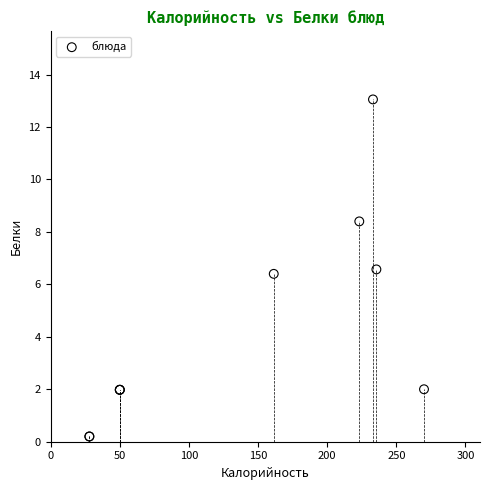

What Y value in the scatter plot is closest to 6?

6.4